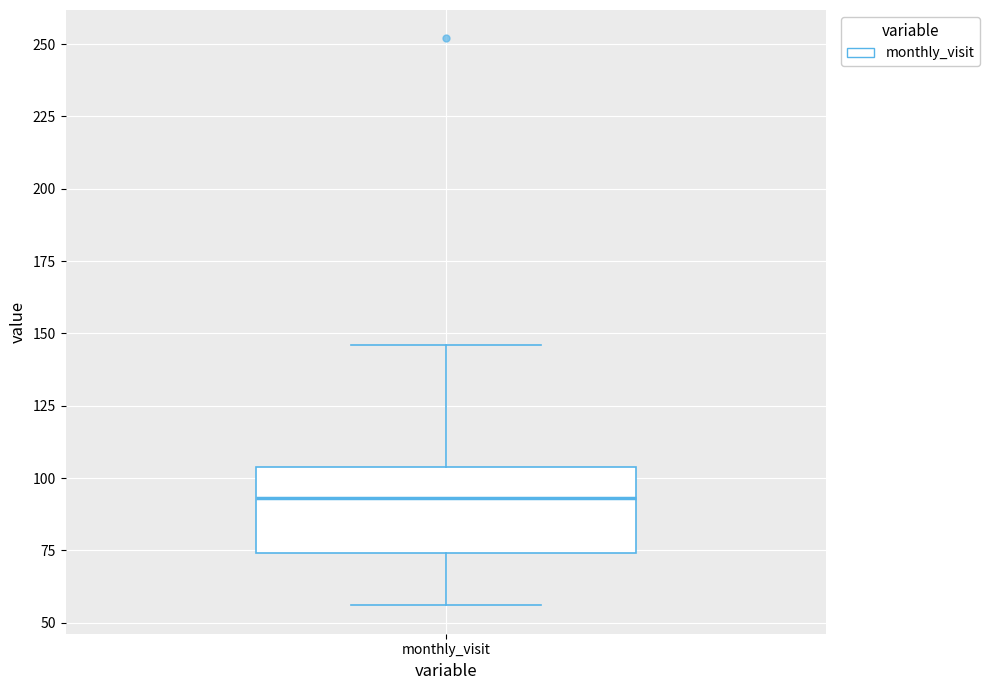

Transcribe this box plot: give where the median line is, the range the box spans, and where the two whiskers end, as read against the y-axis. The values are not printed on the chart, so give them approximately, as read against the axis.

median 95, box 75 to 105, whiskers 55 to 145